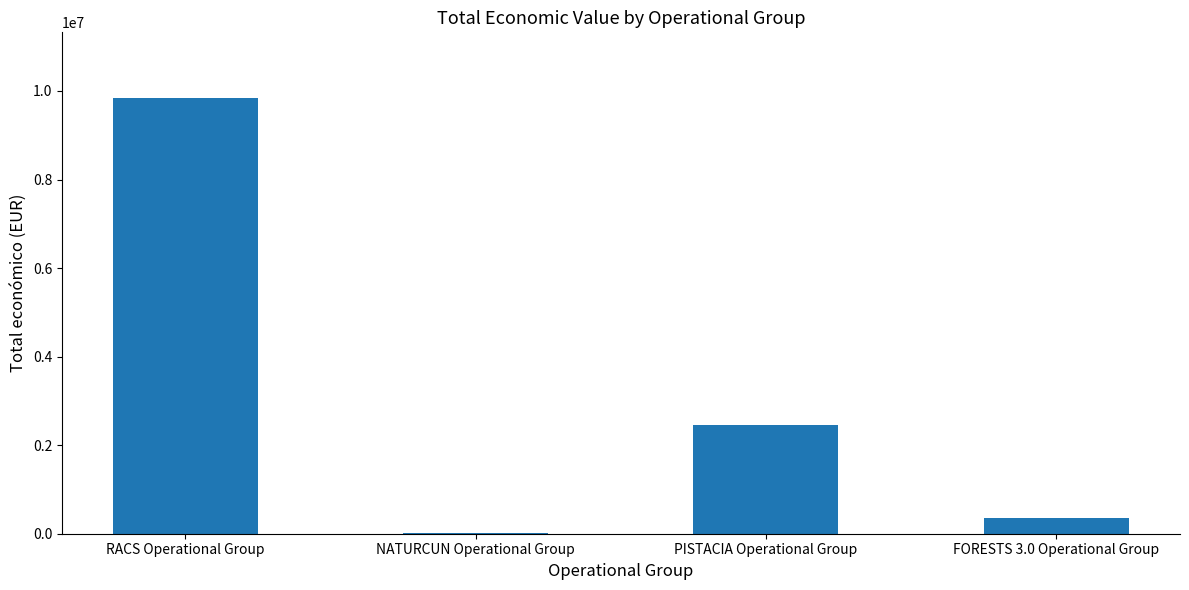

What is the change in value from RACS Operational Group to FORESTS 3.0 Operational Group?

-9495793